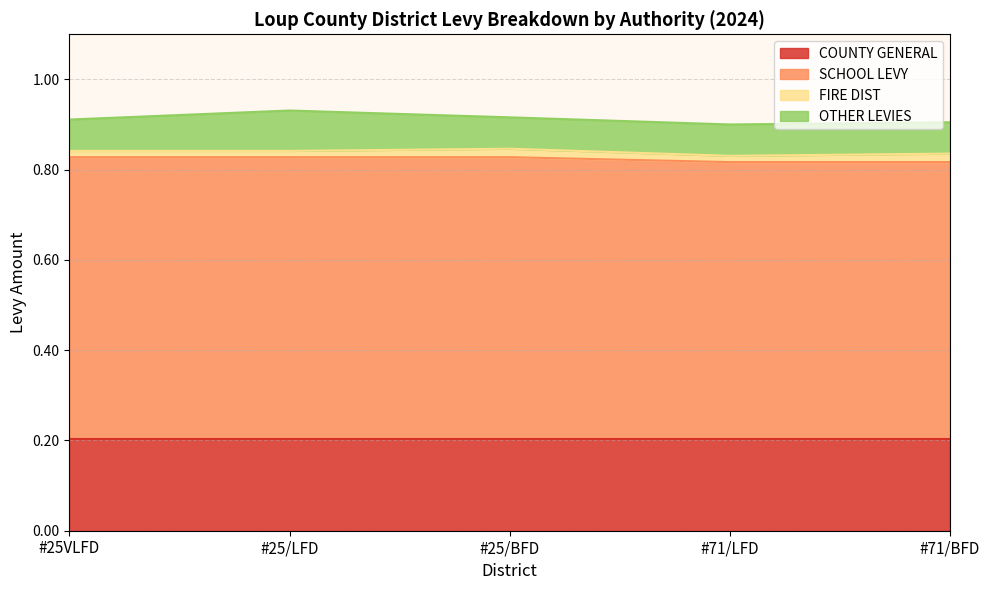

Which label corresponds to the smallest value in the chart?

#25VLFD